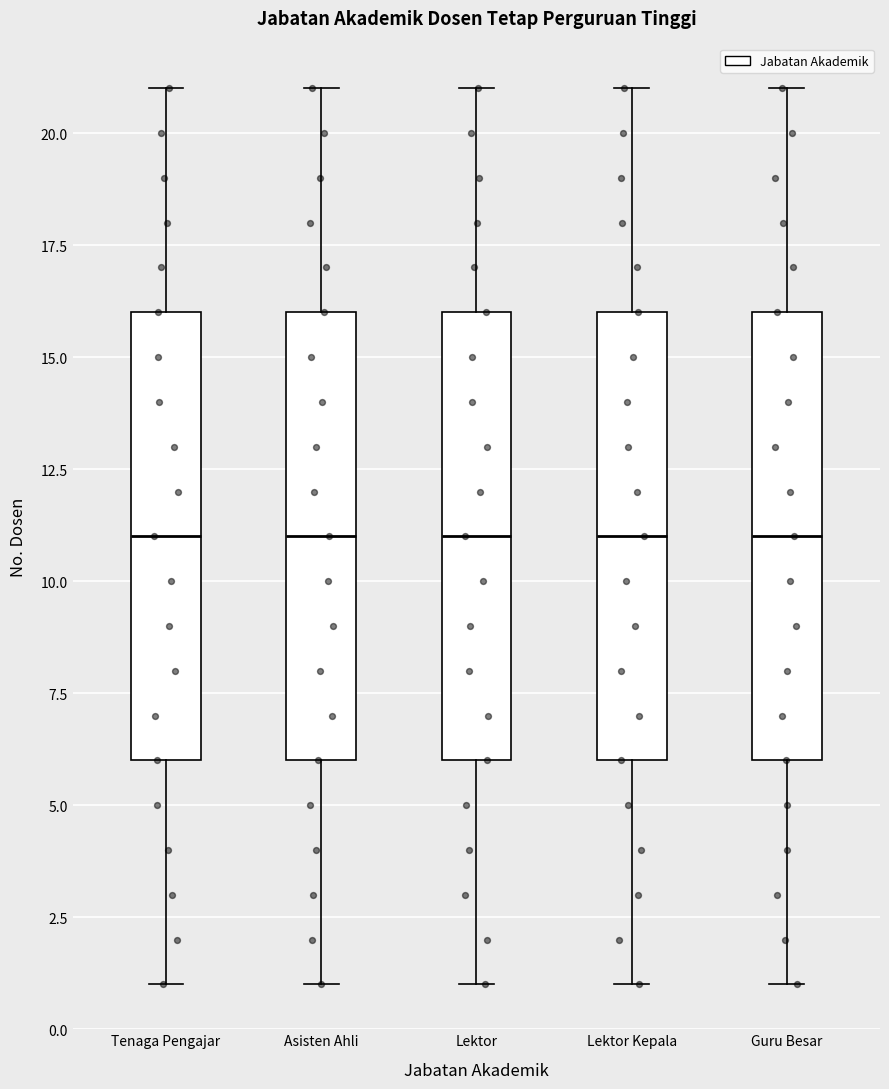

Reading left to right, read every box against the y-axis: the position of its median line, the range the box covers, and the ends of its whiskers. The values are not printed on the chart, so give them approximately, as read against the axis.

Tenaga Pengajar: median 11, box 6 to 16, whiskers 1 to 21
Asisten Ahli: median 11, box 6 to 16, whiskers 1 to 21
Lektor: median 11, box 6 to 16, whiskers 1 to 21
Lektor Kepala: median 11, box 6 to 16, whiskers 1 to 21
Guru Besar: median 11, box 6 to 16, whiskers 1 to 21